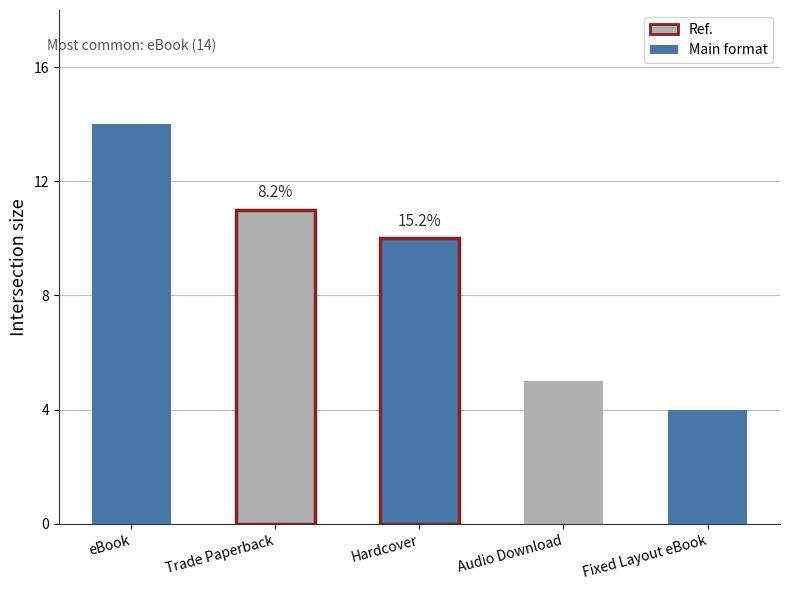

Read the value at Trade Paperback.

11